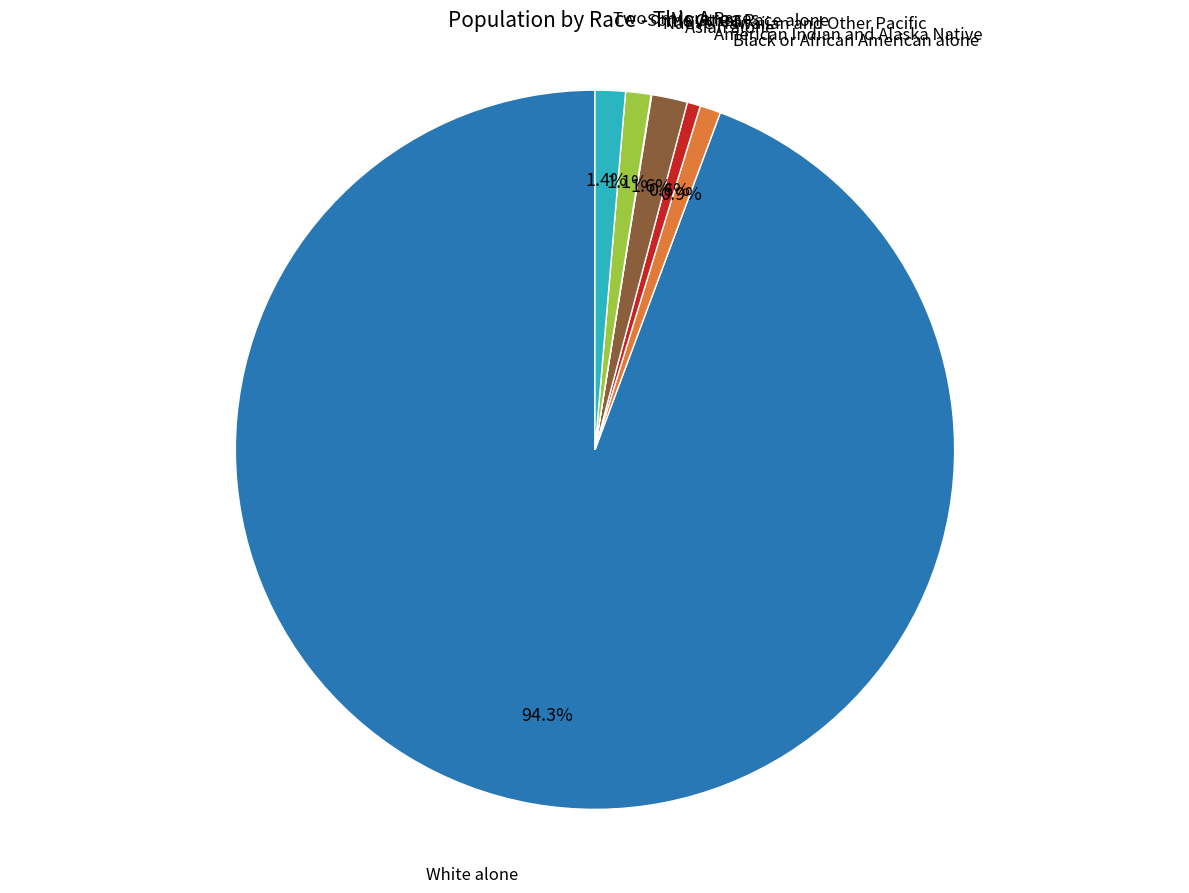

To the nearest percent, what percentage of the pie is Black or African American alone?

1%